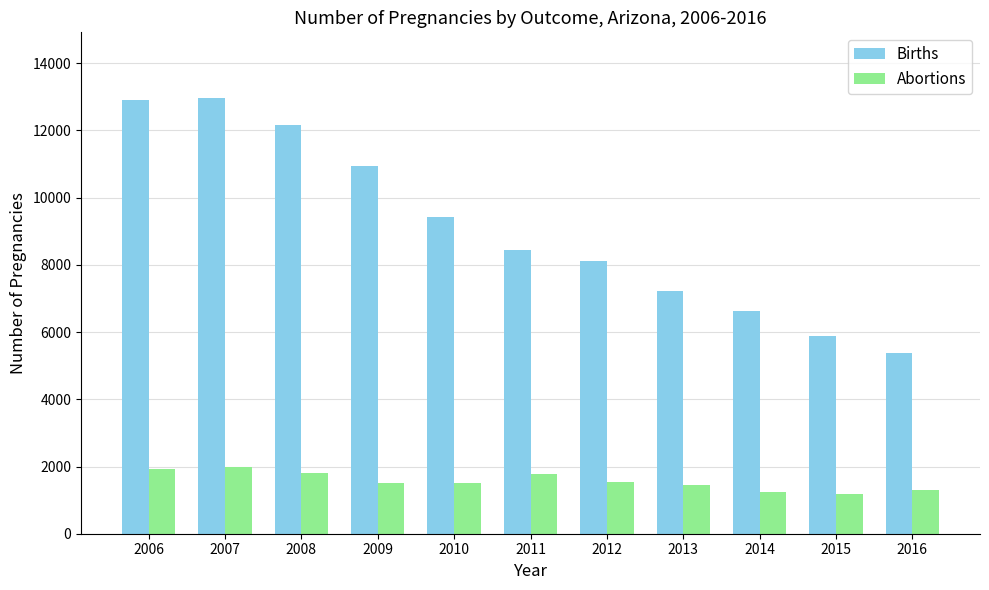

At which label is Births closest to 9181?

2010